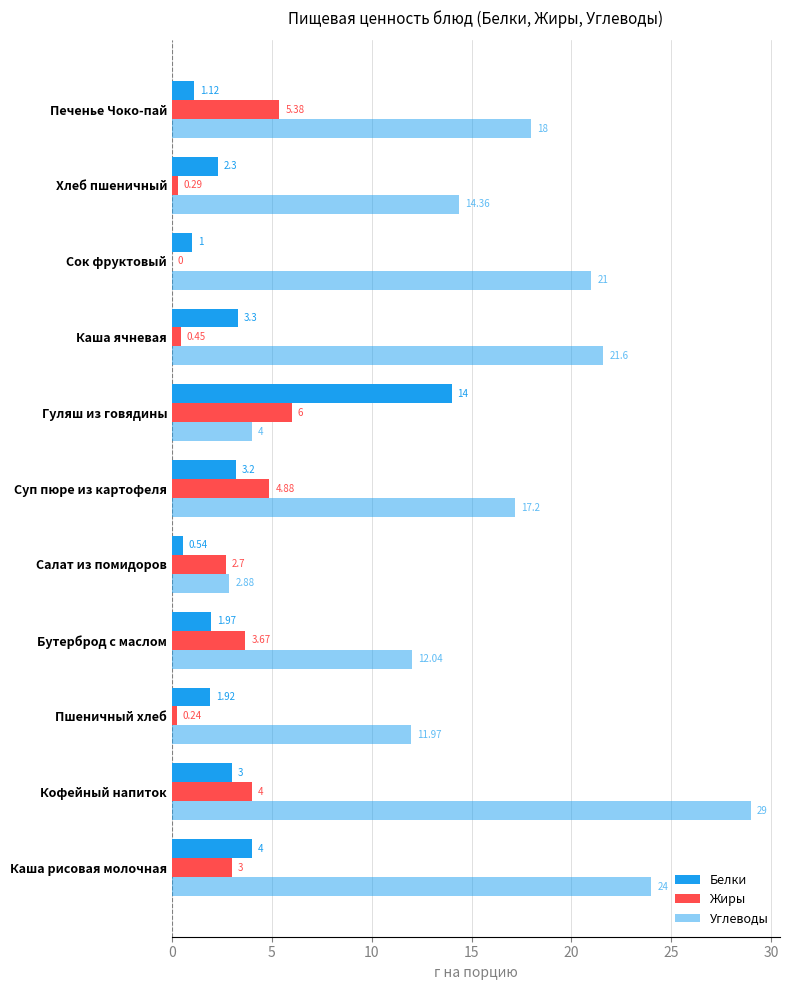

How many data points in Углеводы are above 17?

6